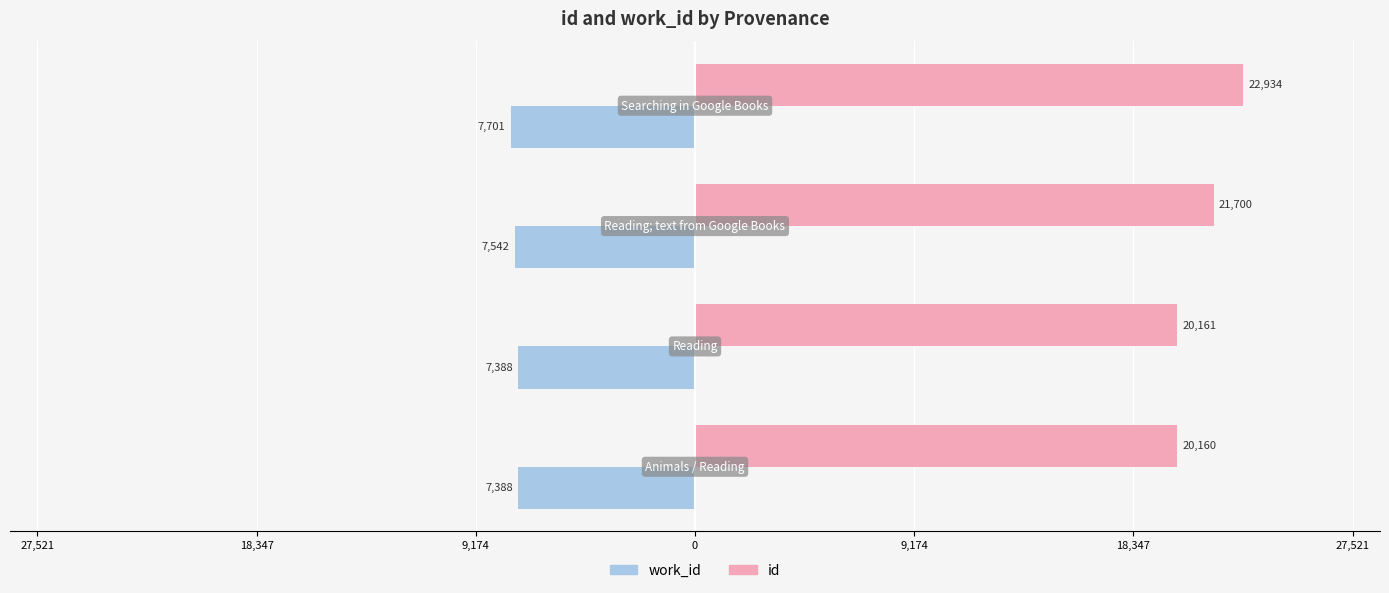

Reading left to right, what are all the values shown in this chart?

work_id: 9,174=-7388	18,347=-7388	27,521=-7542	0=-7701
id: 9,174=20160	18,347=20161	27,521=21700	0=22934